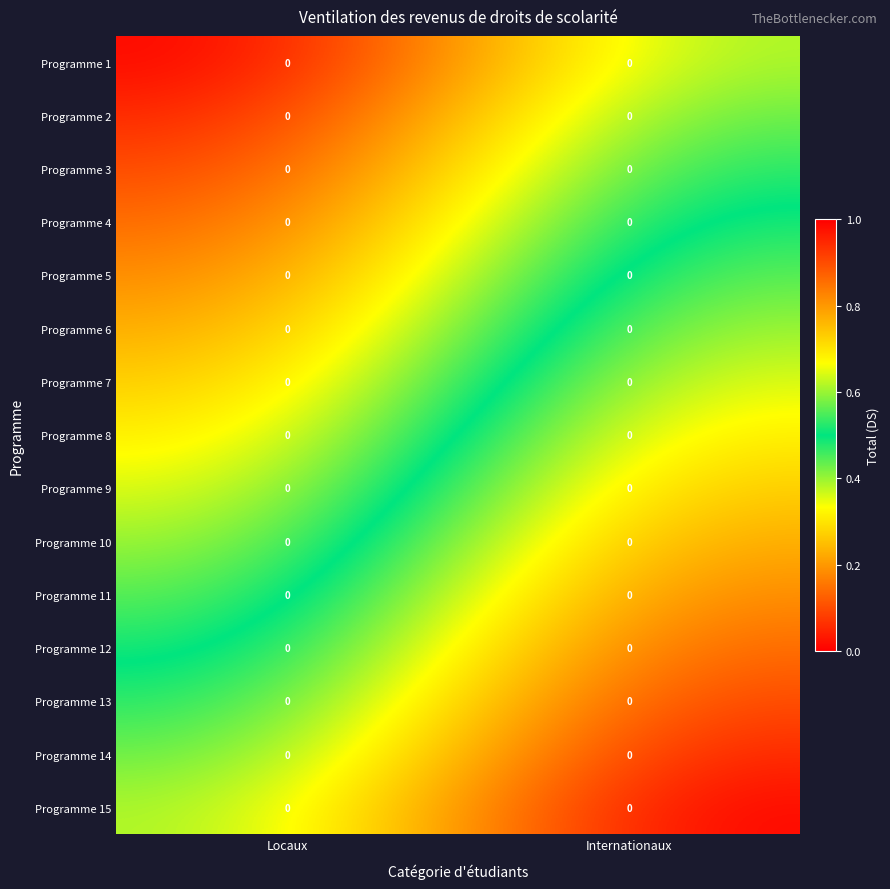

Which series has the largest range (max minus min)?

Programme 9